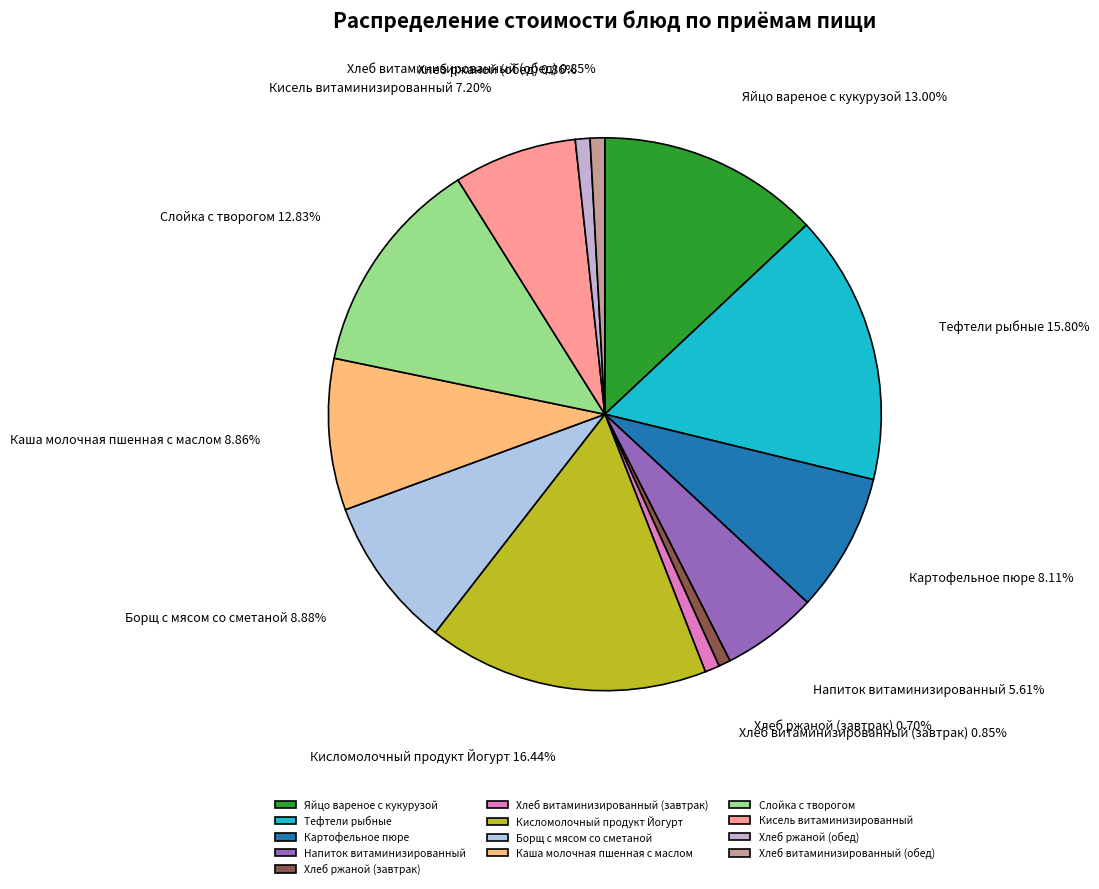

How many slices are in this pie chart?

13